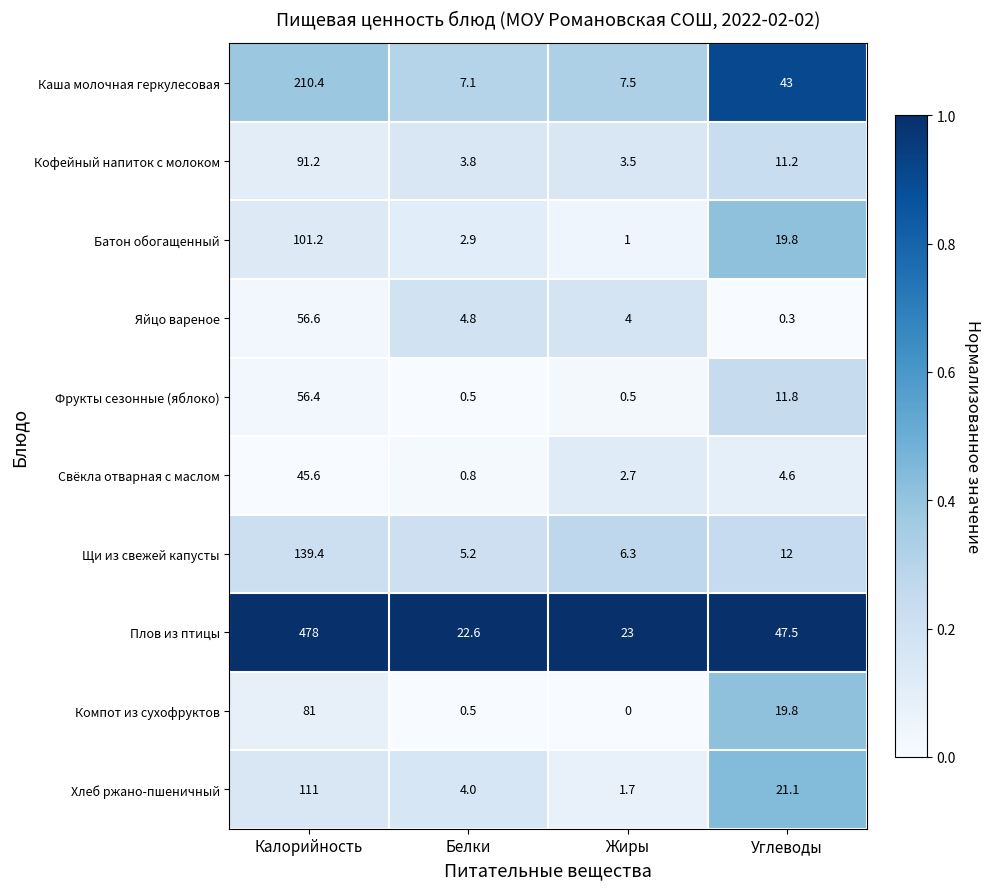

List the labels in order of Плов из птицы value, smallest first.

Белки, Жиры, Углеводы, Калорийность